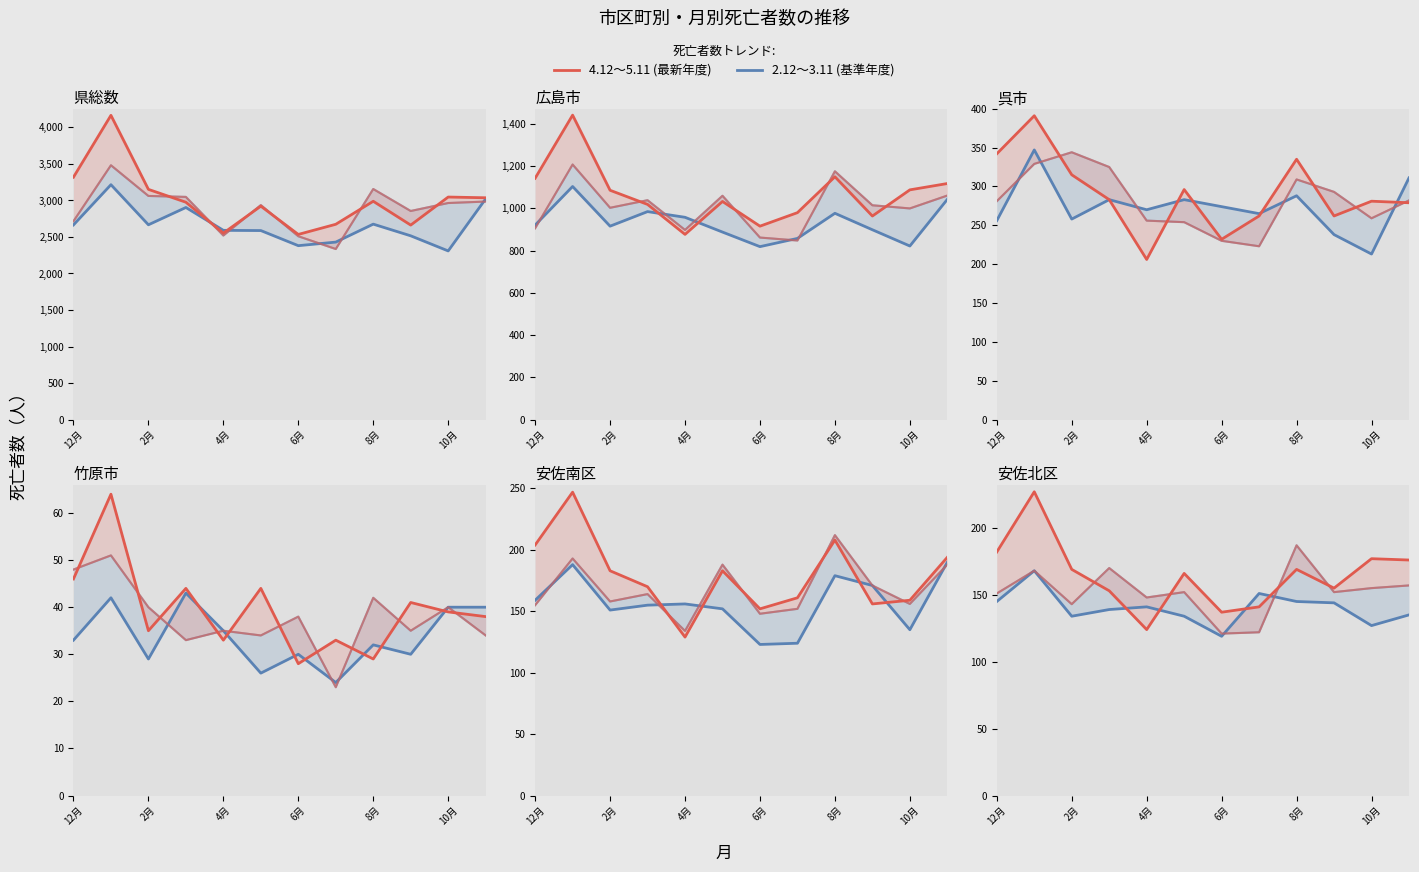

How many categories are shown in the chart?

12